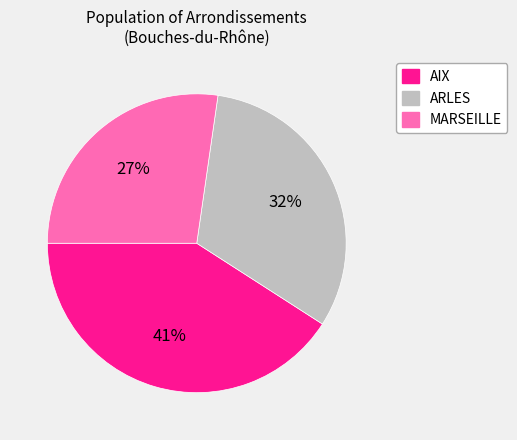

To the nearest percent, what is the average slice percentage?

33%